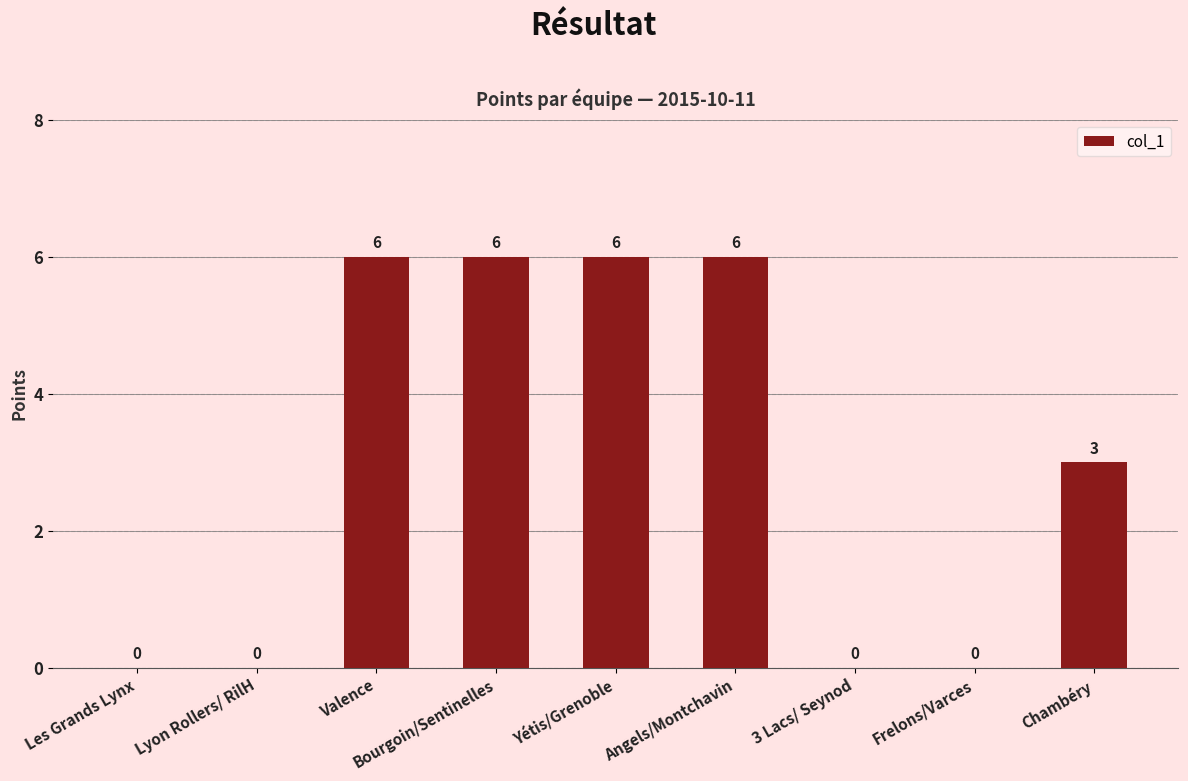

What is the greatest value displayed?

6